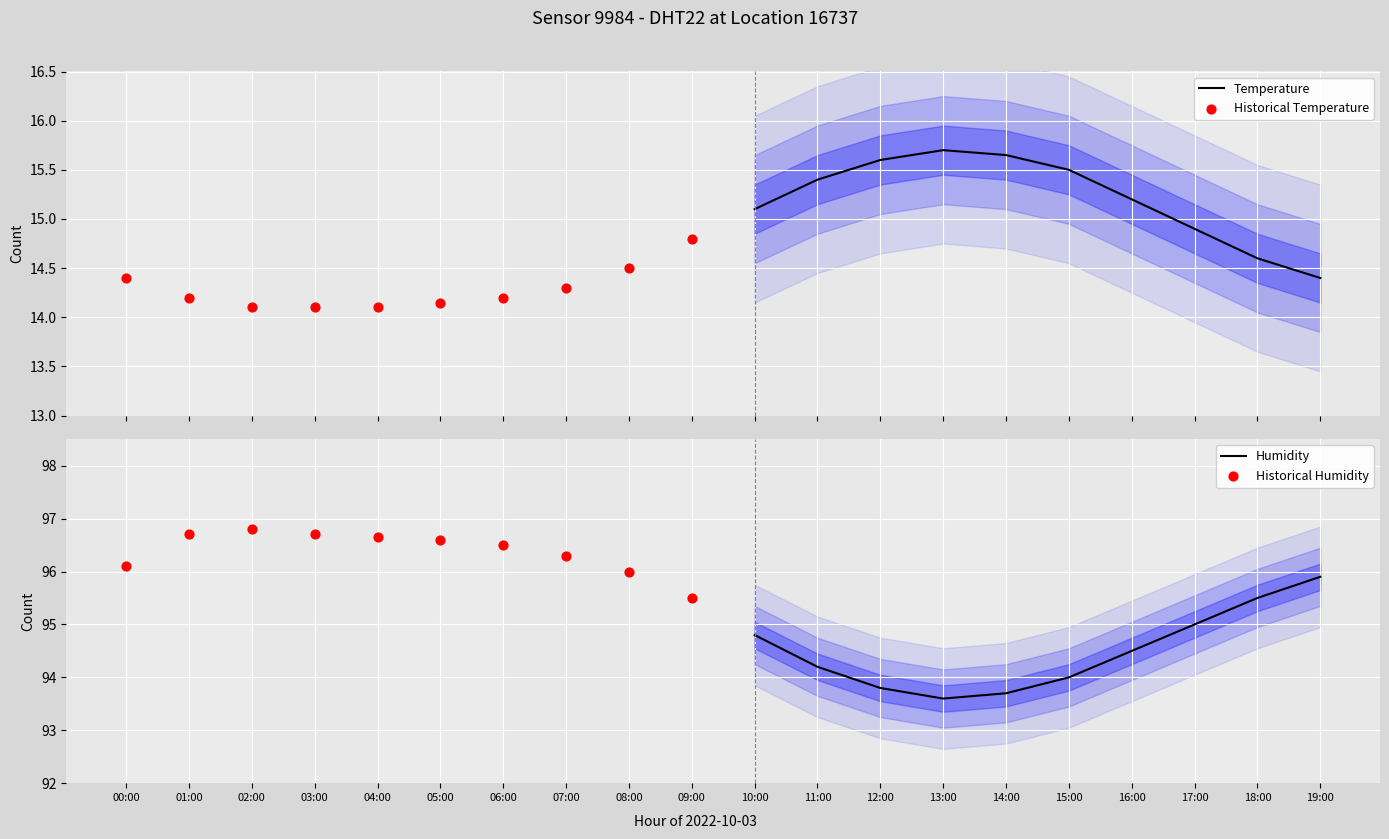

Which series reaches the maximum Y coordinate?

Historical Humidity